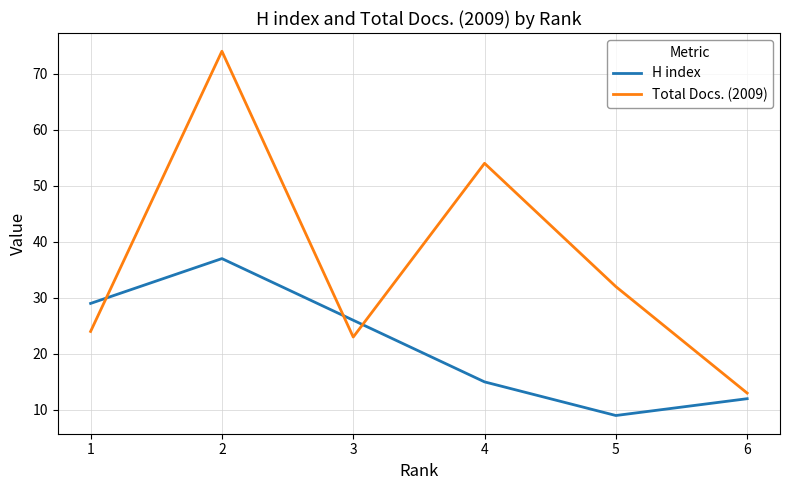

What value does the Total Docs. (2009) series have at 3?

23